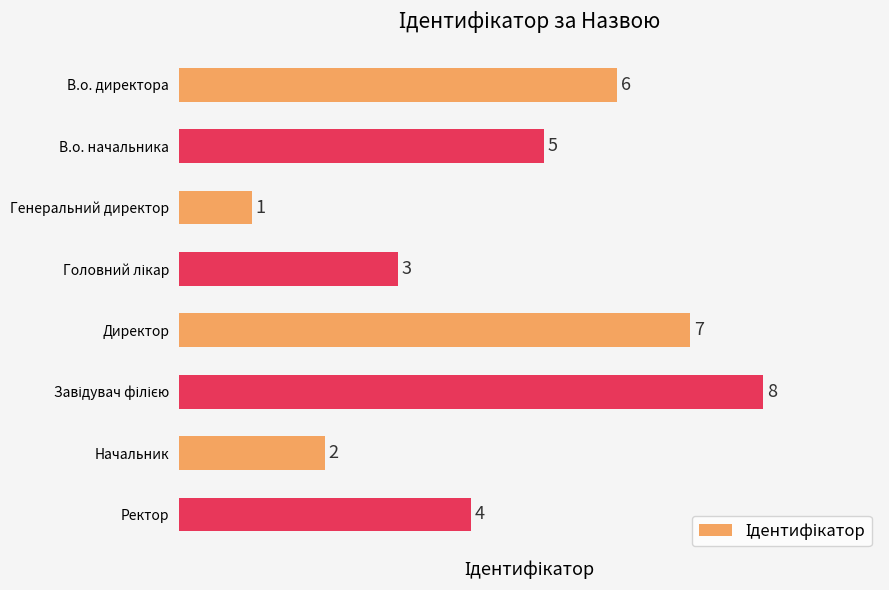

What is the maximum value shown in the chart?

8